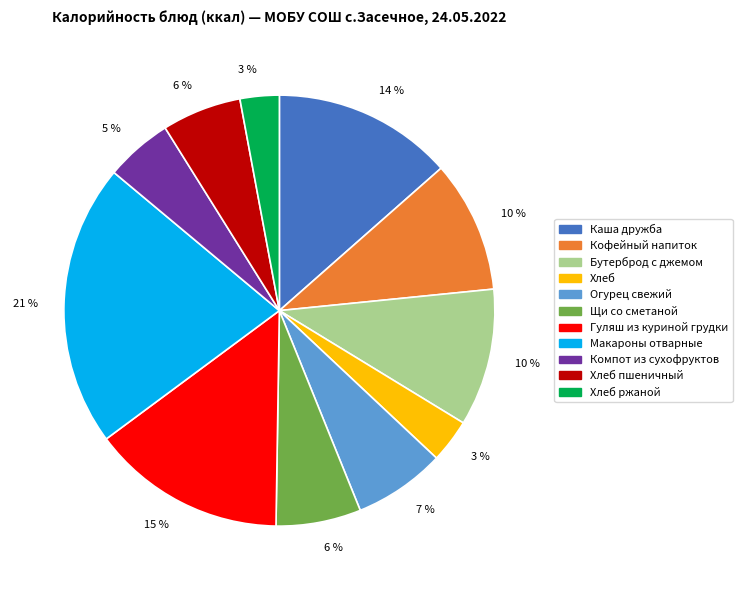

Is there a majority slice in this chart?

No